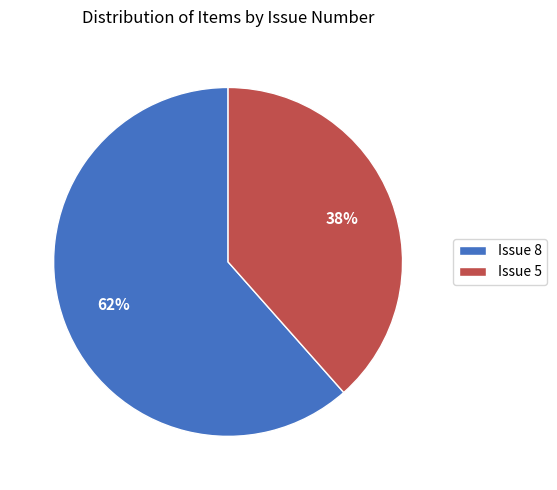

To the nearest percent, what percentage of the pie is Issue 5?

38%